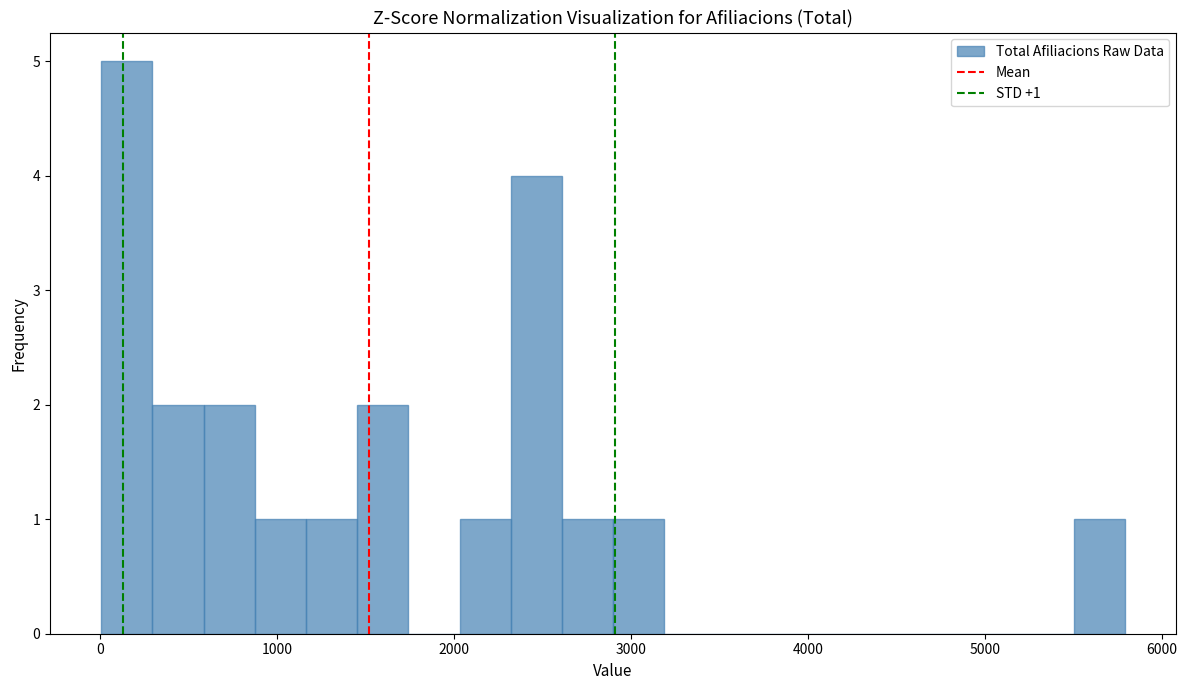

Read against the x-axis, roughly where is the centre of the tallest bar?

100